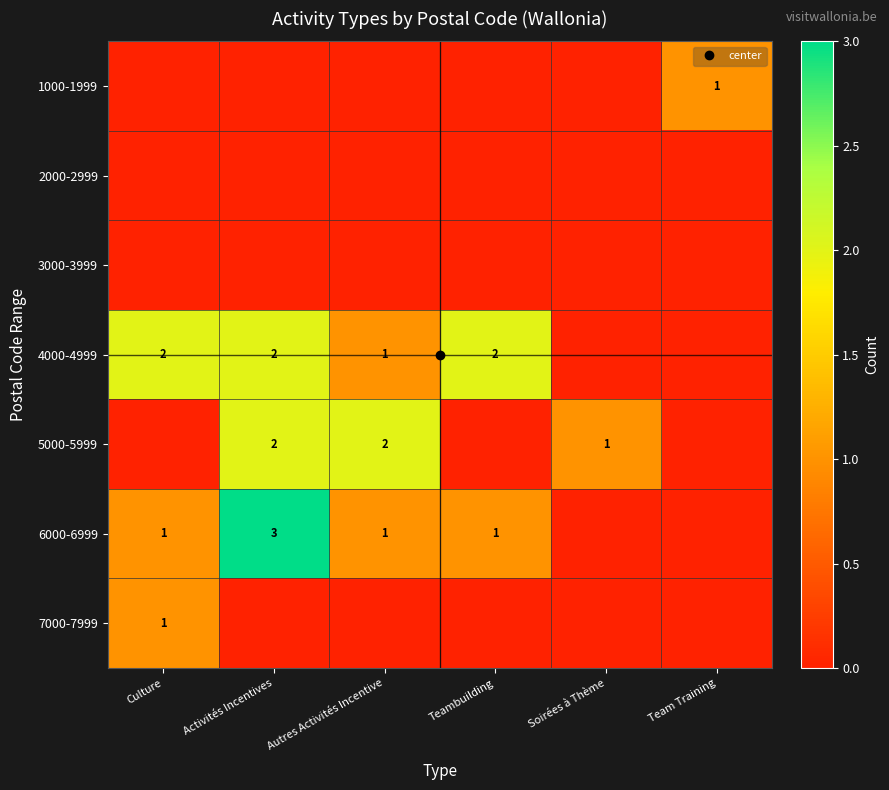

What is the average value of the 4000-4999 series?

1